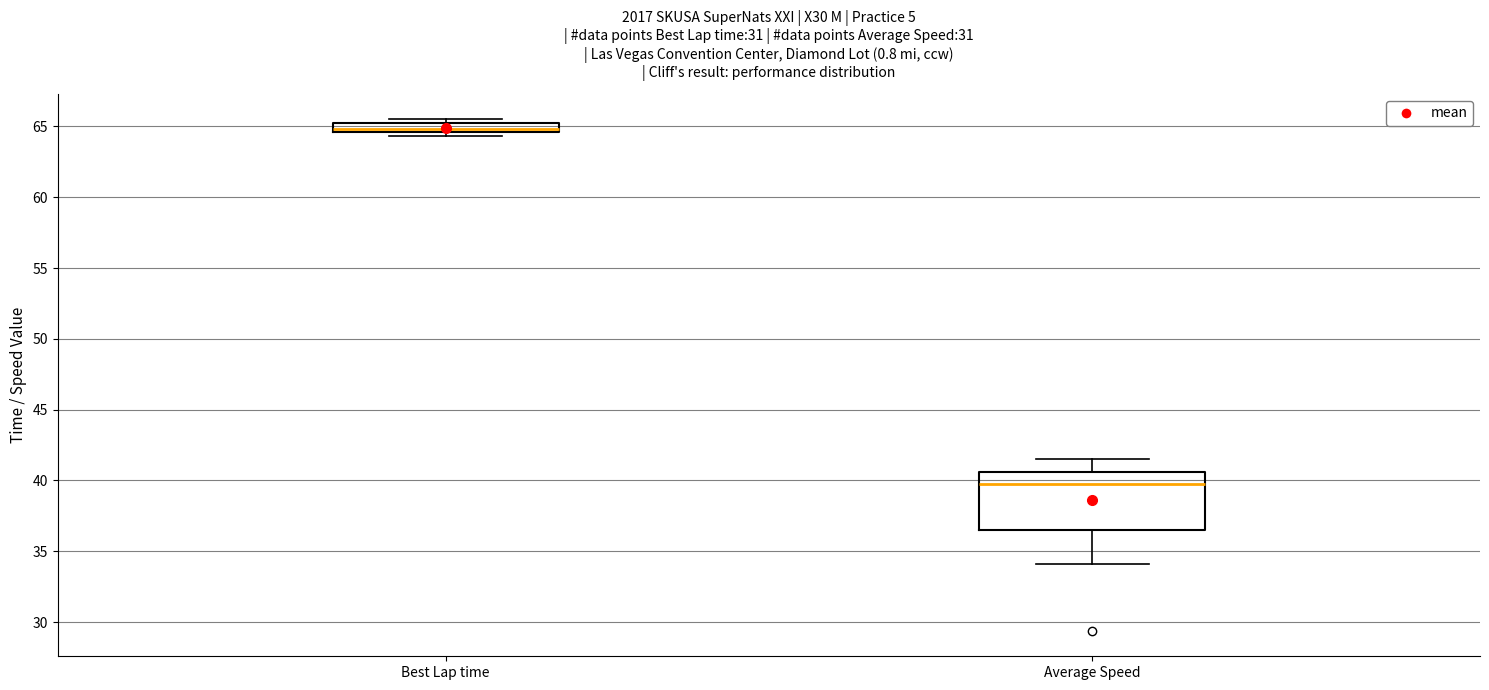

Which box is the tallest, from its lower edge to its upper edge?

Average Speed